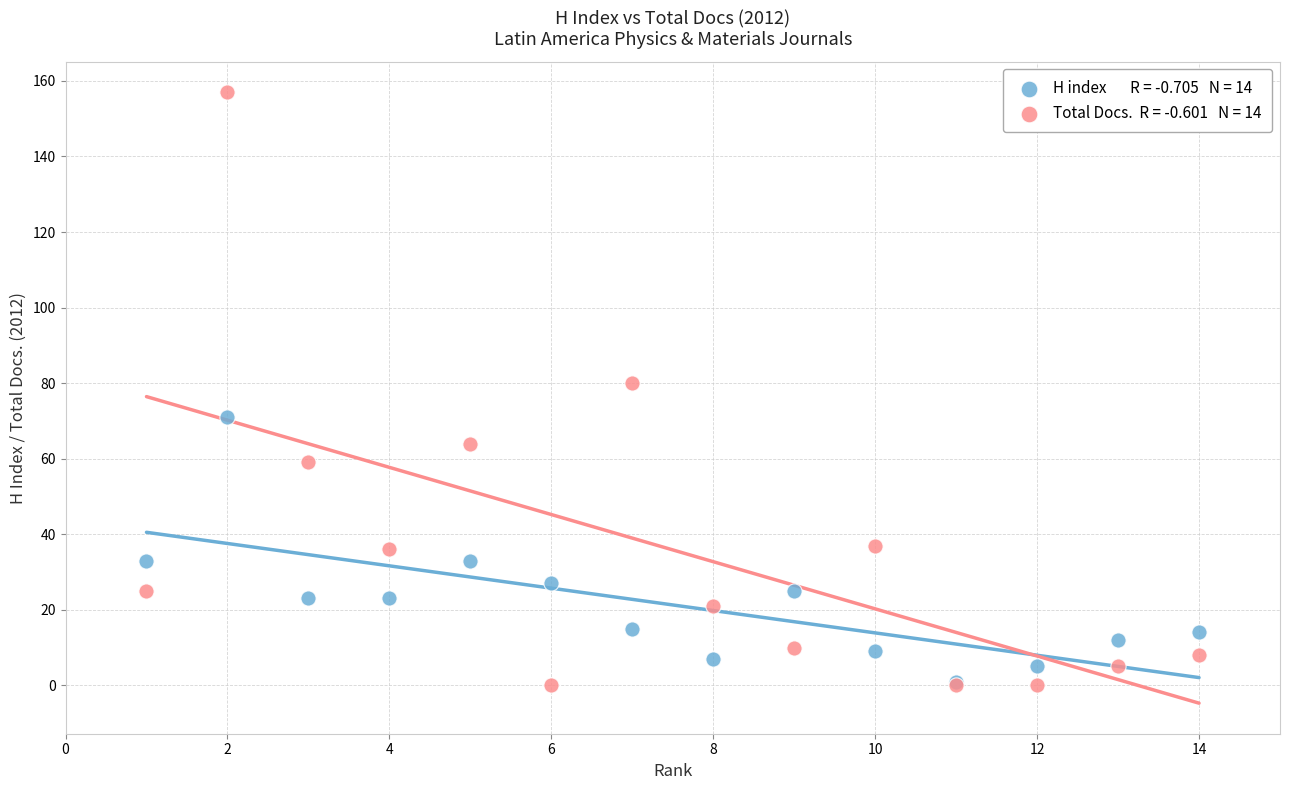

Across all series, what Y value is closest to 78?

80